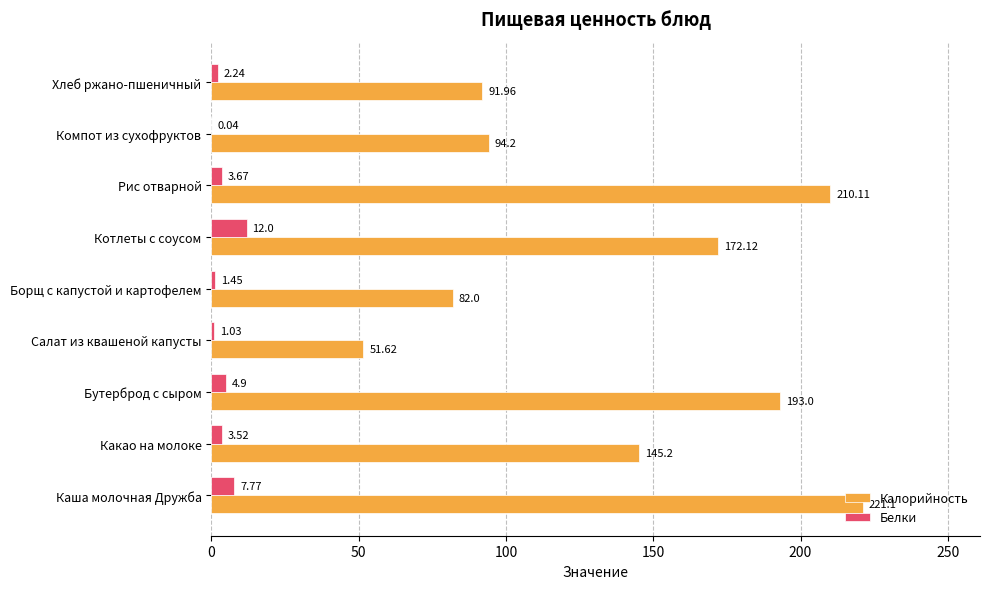

How many data points in Калорийность are above 145?

5